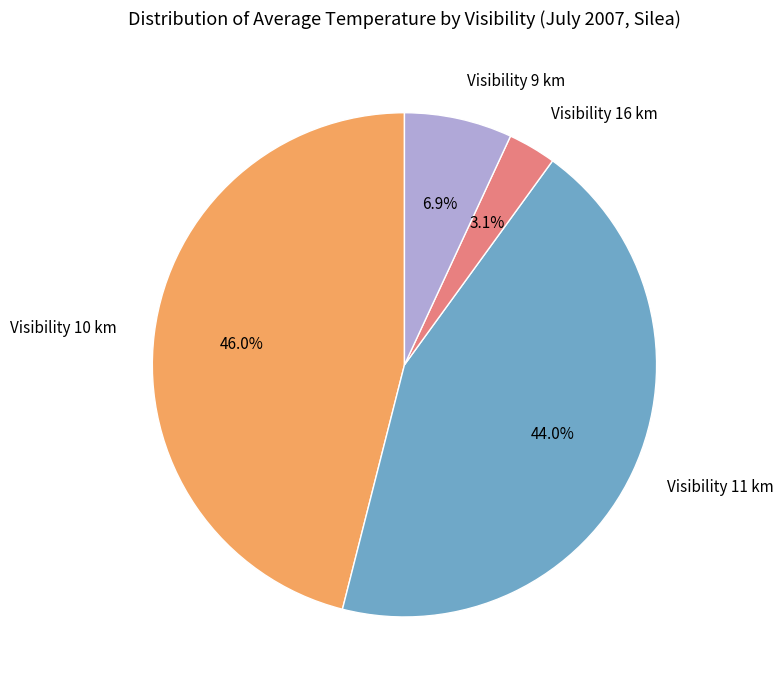

Which has a higher value, Visibility 9 km or Visibility 11 km?

Visibility 11 km